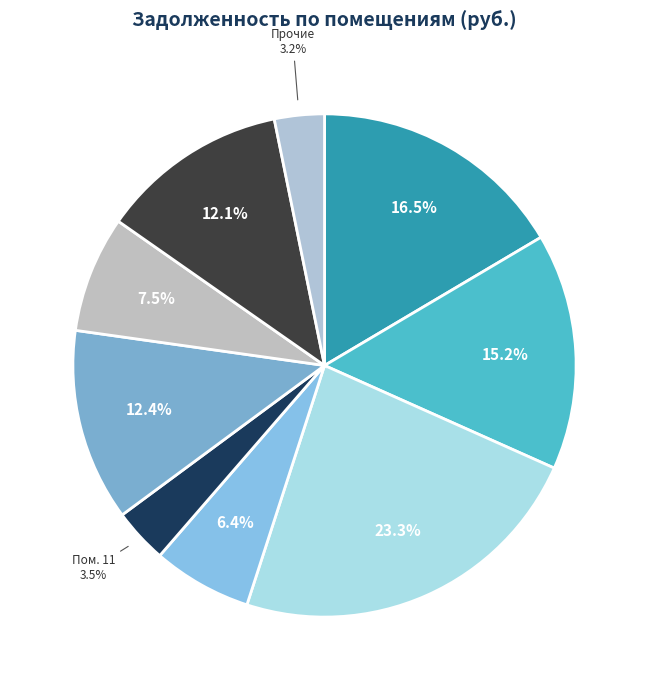

To the nearest percent, what is the difference between the largest and smallest slice percentages?

20%